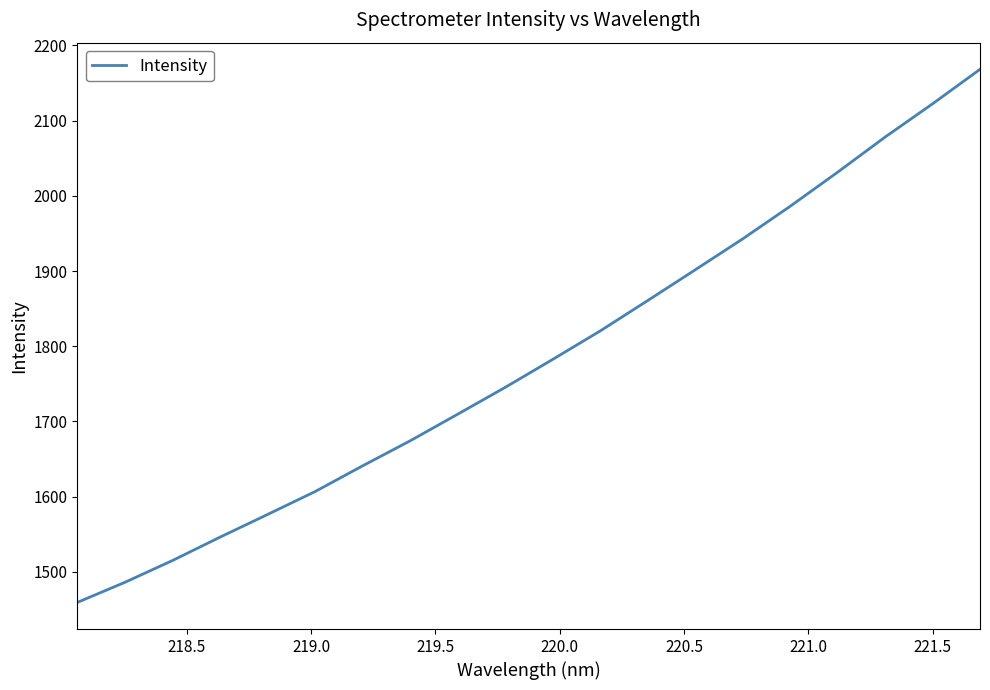

What is the smallest value displayed?

1459.4